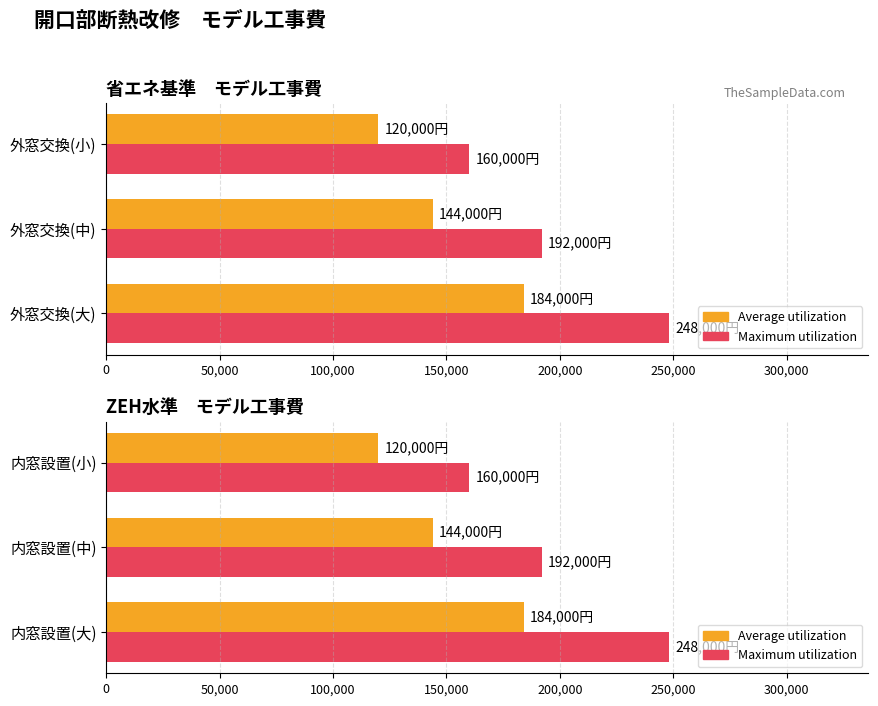

What are all the series names shown in the legend?

Average utilization, Maximum utilization